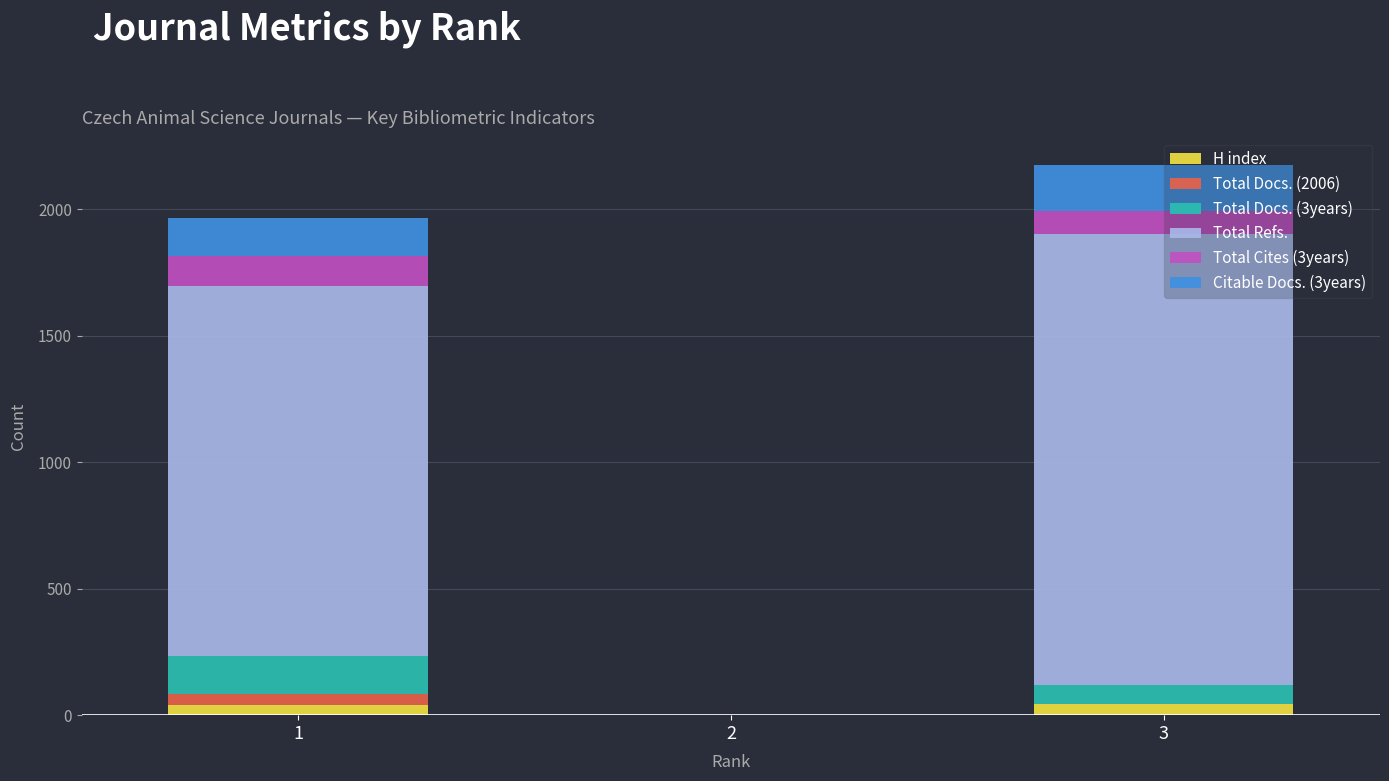

The value of H index at 2 is 0. True or false?

True